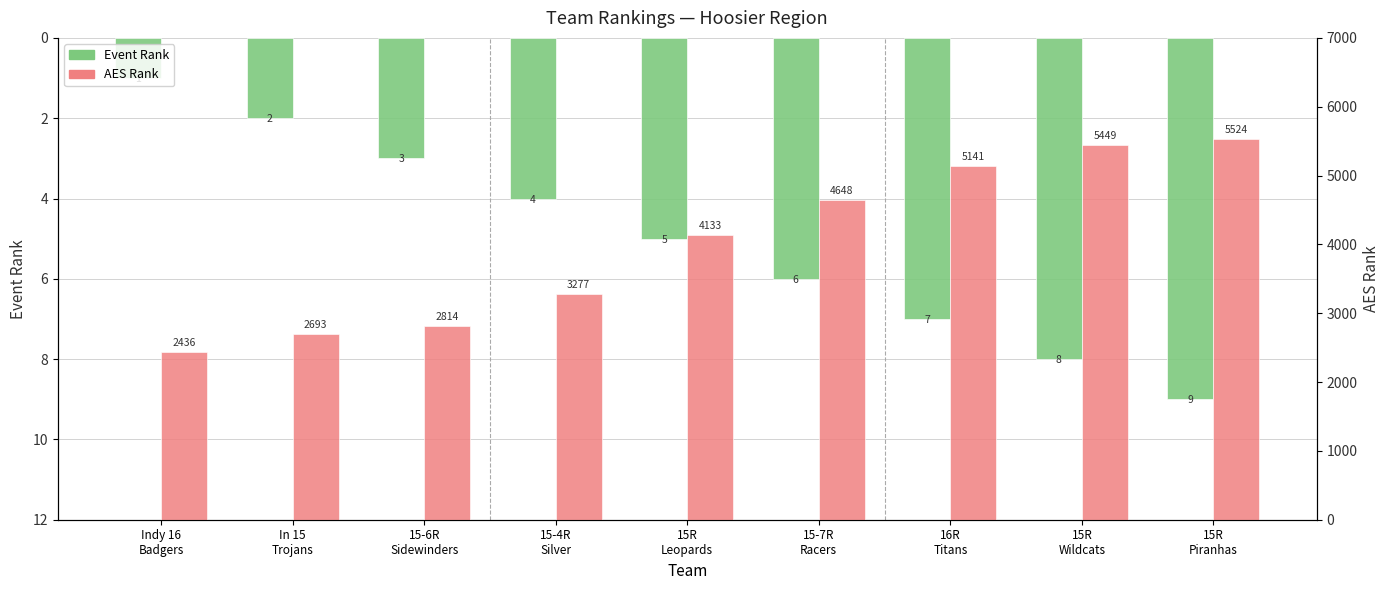

List the series in order of their overall mean, lowest first.

Event Rank, AES Rank